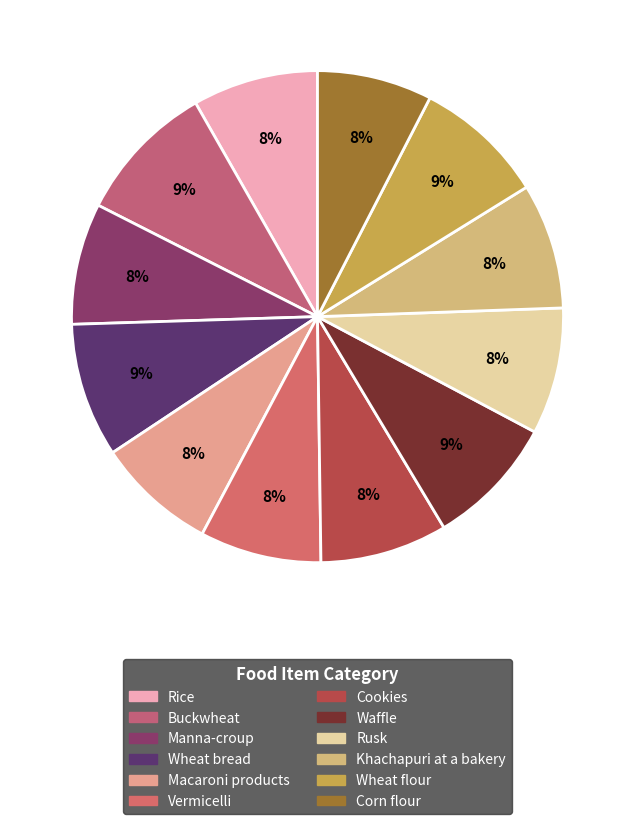

What is the ratio of the value at Wheat bread to the value at Khachapuri at a bakery?

1.1